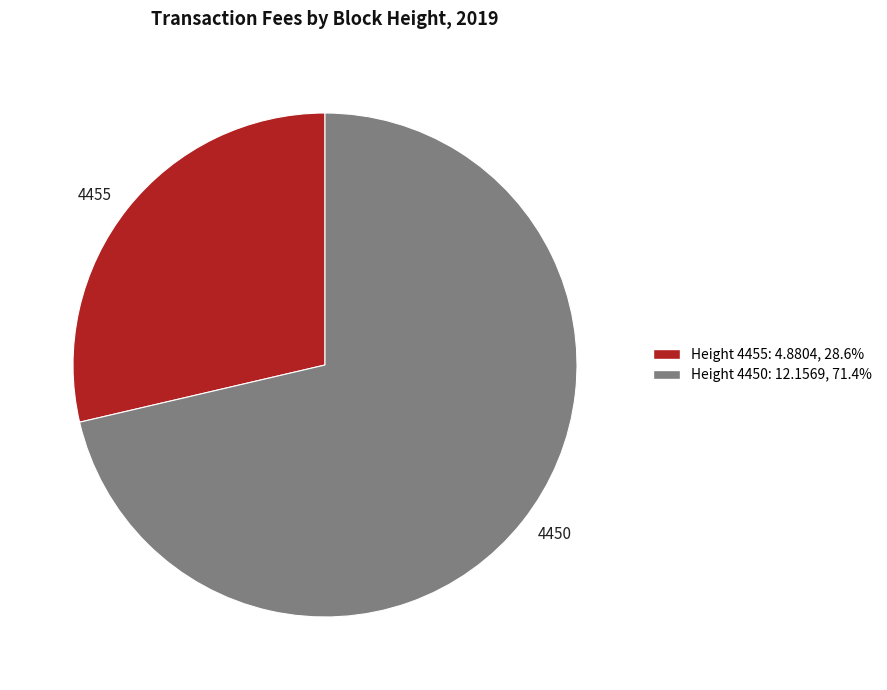

Approximately how many times larger is the value at 4455 compared to 4450?

0.4